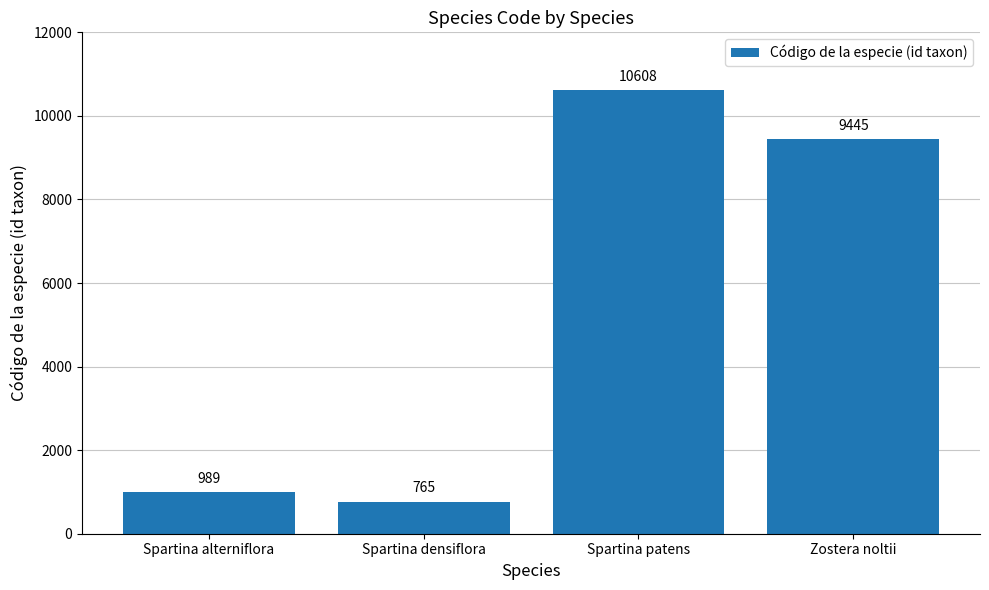

Reading left to right, list all the values displayed in this chart.

Spartina alterniflora=989	Spartina densiflora=765	Spartina patens=10608	Zostera noltii=9445